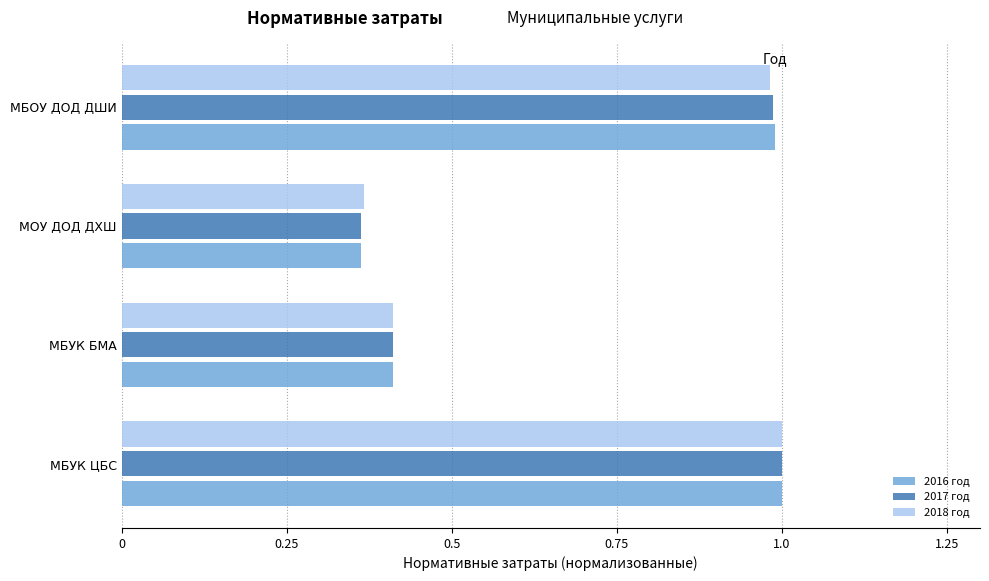

At which label does 2016 год reach its minimum?

МОУ ДОД ДХШ